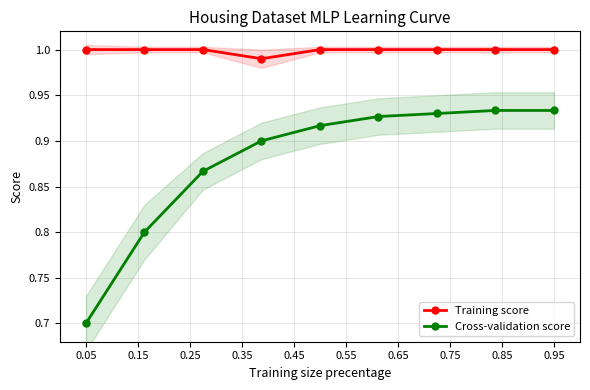

List the series in order of their overall mean, highest first.

Training score, Cross-validation score